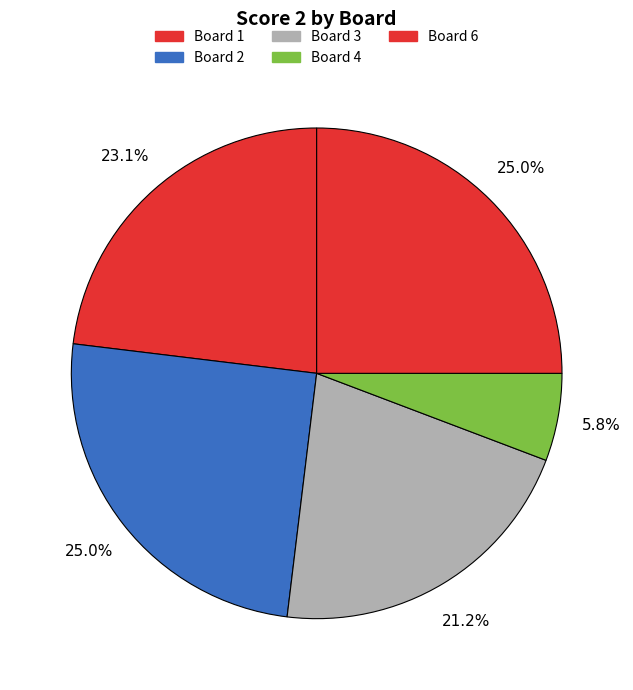

How many slices are in this pie chart?

5